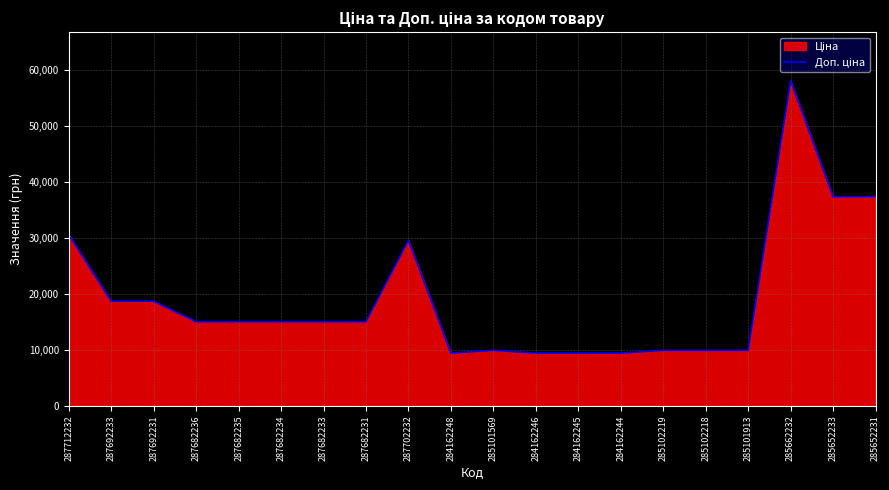

What is the sum of the values at 287692231 and 287712232?

49183.8